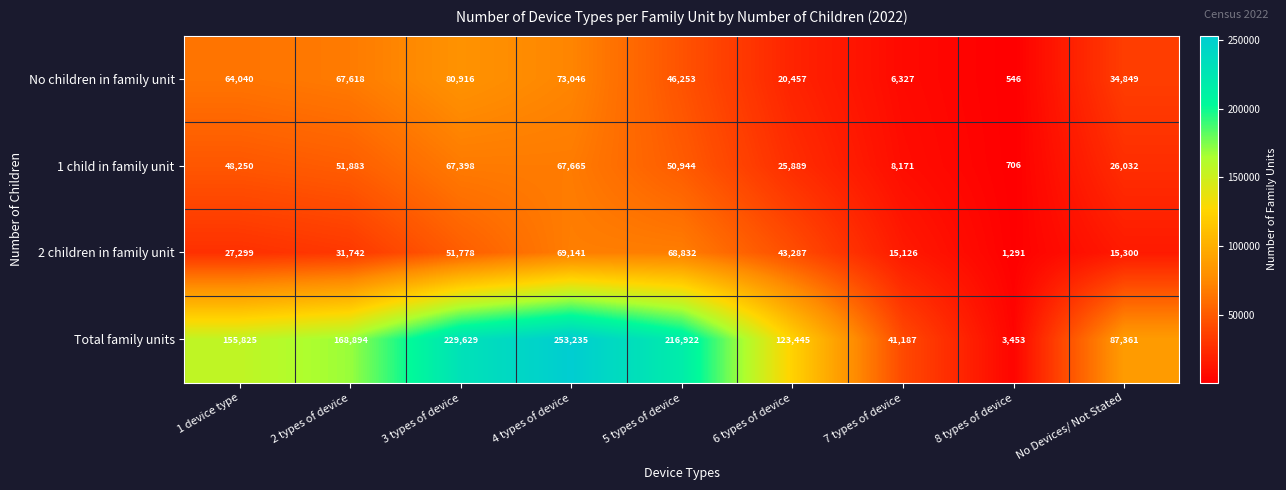

What is the spread (max minus min) of values at 3 types of device?

177851